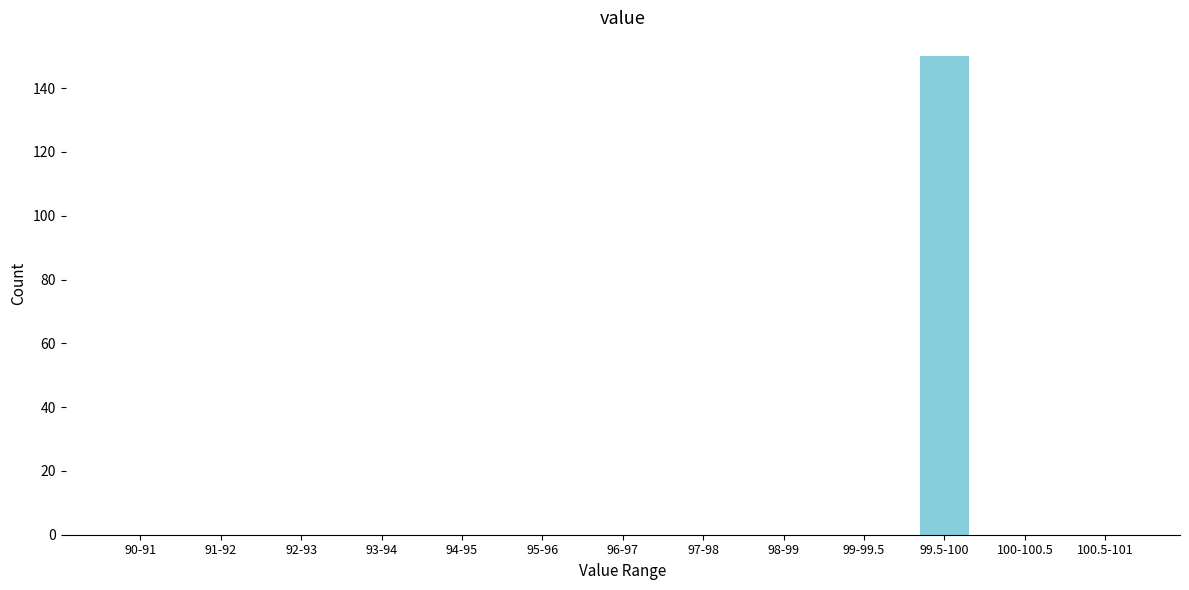

Reading left to right, transcribe all the data shown in this chart.

90-91=0	91-92=0	92-93=0	93-94=0	94-95=0	95-96=0	96-97=0	97-98=0	98-99=0	99-99.5=0	99.5-100=150	100-100.5=0	100.5-101=0